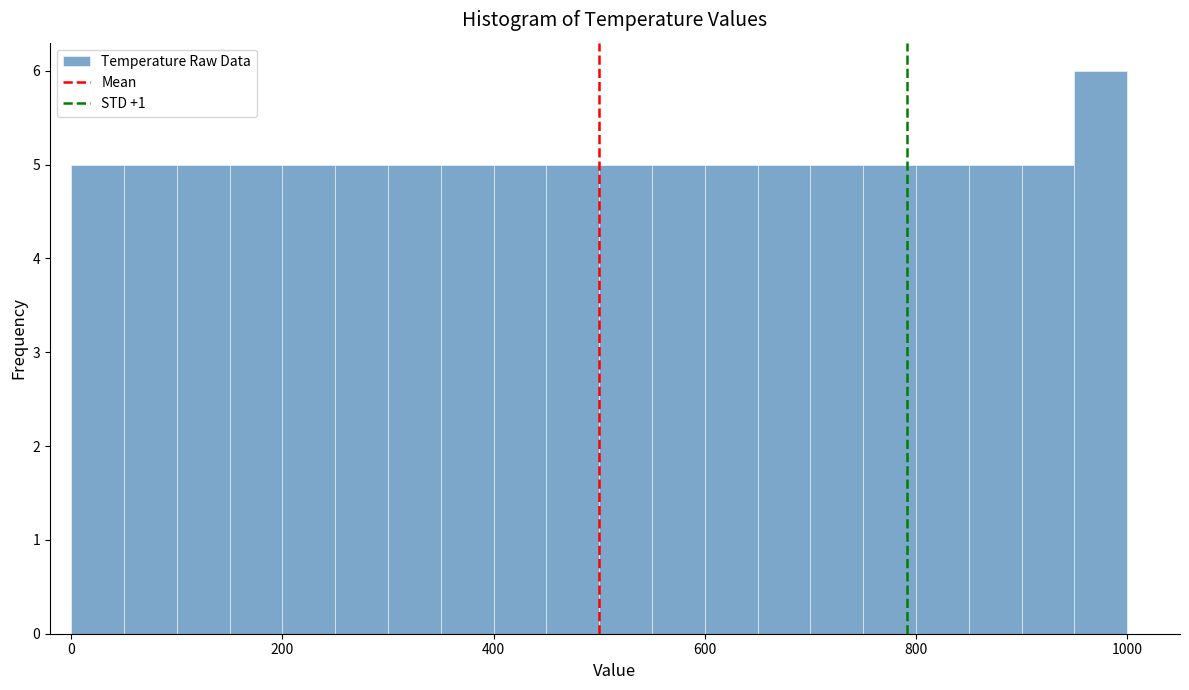

Around what value on the x-axis is the tallest bar? Give the approximate position of its centre, as read against the axis.

980